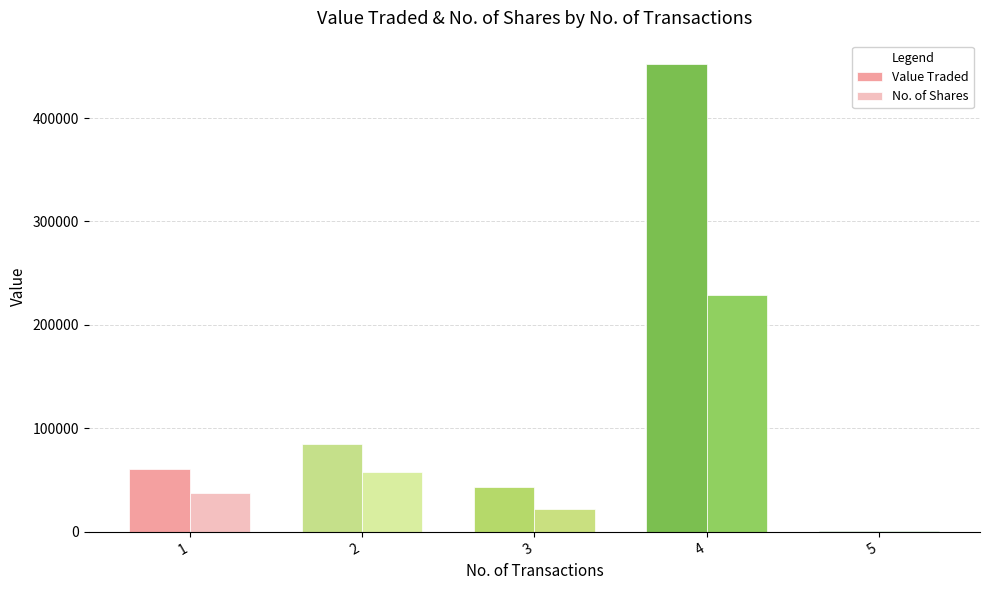

The Value Traded series shows 77825 at 3. True or false?

False